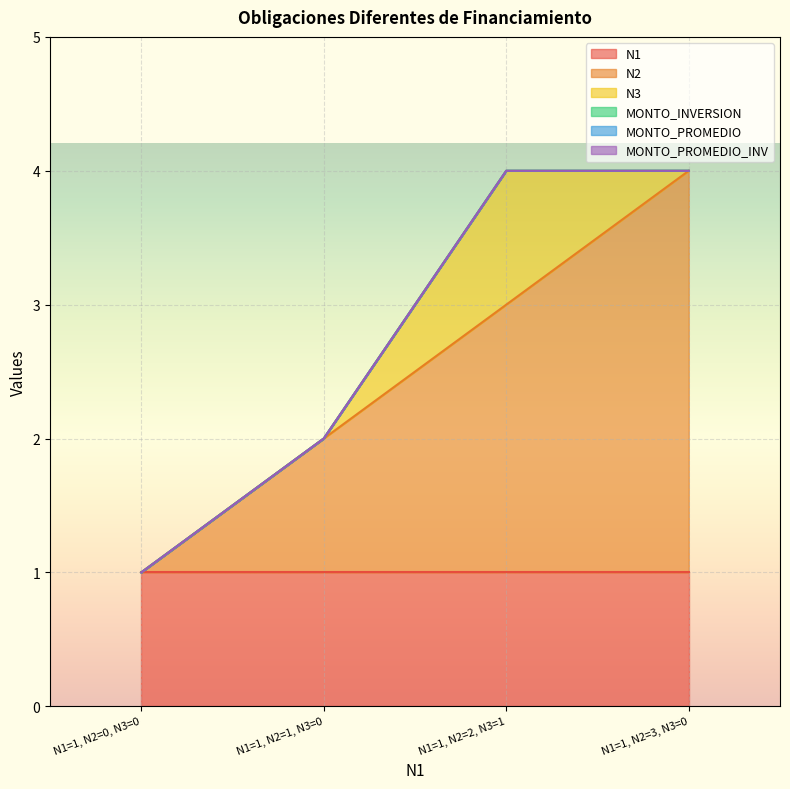

True or false: N3 has more than 1 points higher than both neighbors.

False